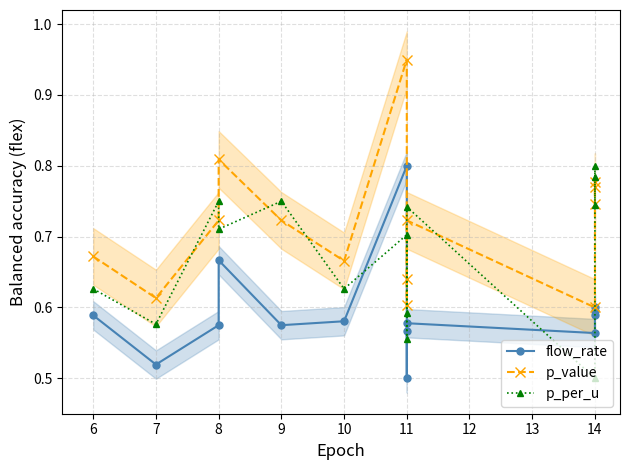

At which category does flow_rate reach its first local peak?

8